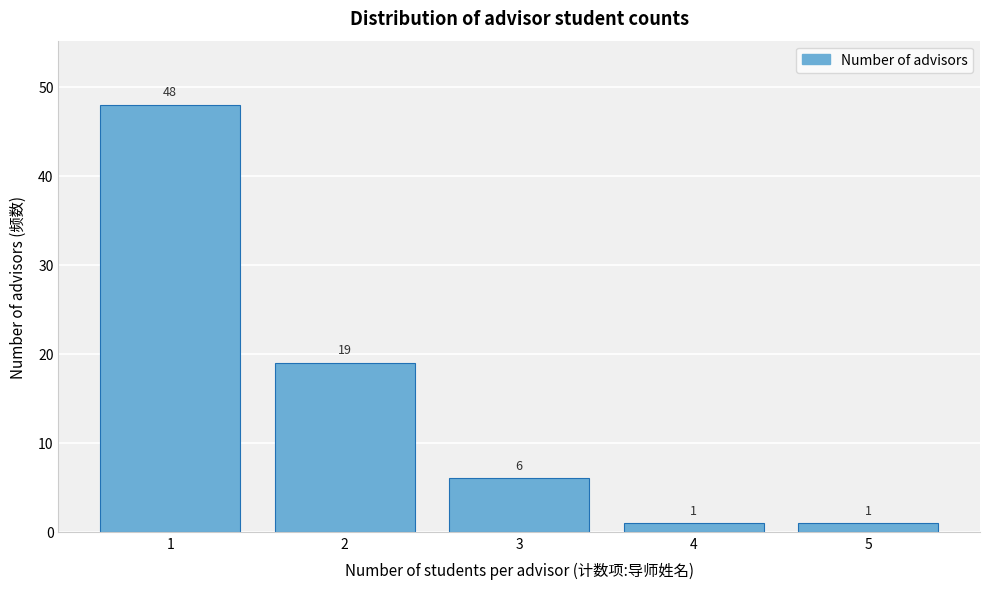

Reading left to right, list all the values displayed in this chart.

48	19	6	1	1